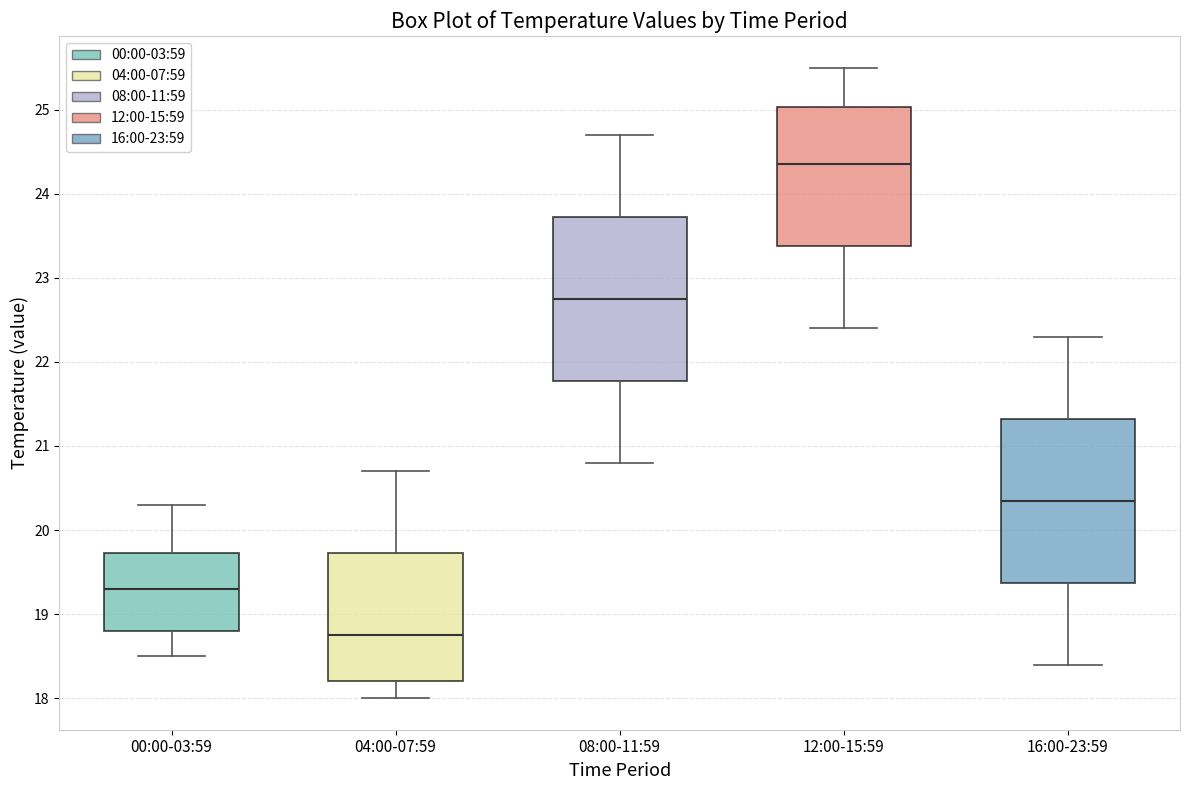

Where does the median line of the box for 12:00-15:59 sit on the y-axis? The values are not printed on the chart, so give them approximately, as read against the axis.

24.4